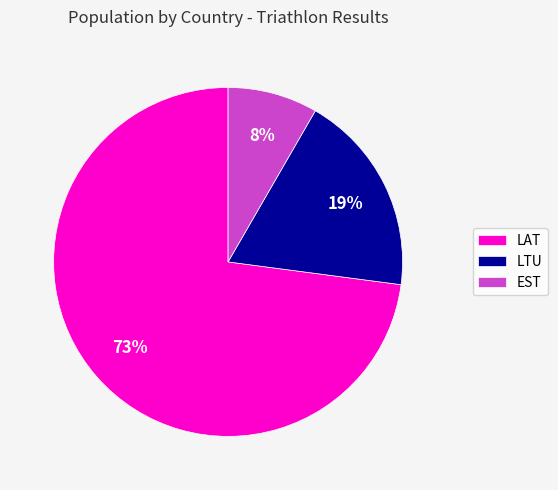

To the nearest percent, what percentage of the pie is LAT?

73%